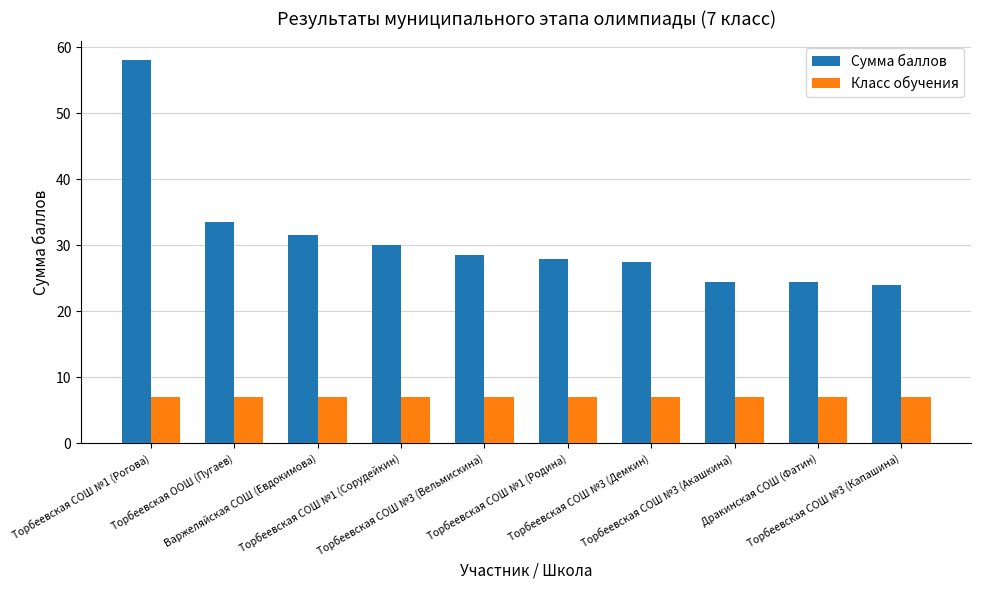

What is the label of the 8th bar from the left?

Торбеевская СОШ №3 (Акашкина)